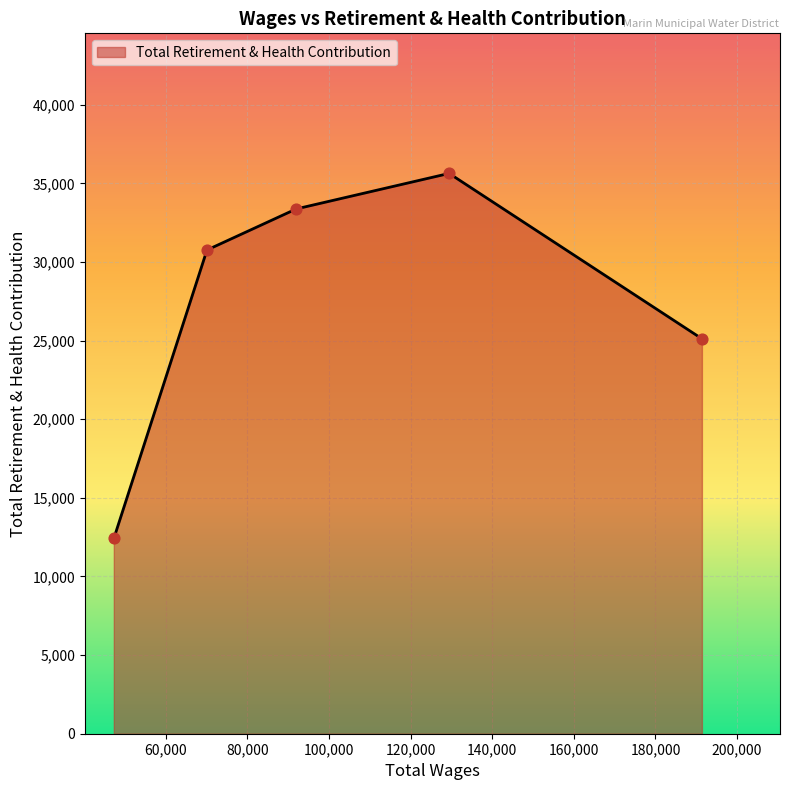

True or false: the data has more than 2 interior local peaks.

False